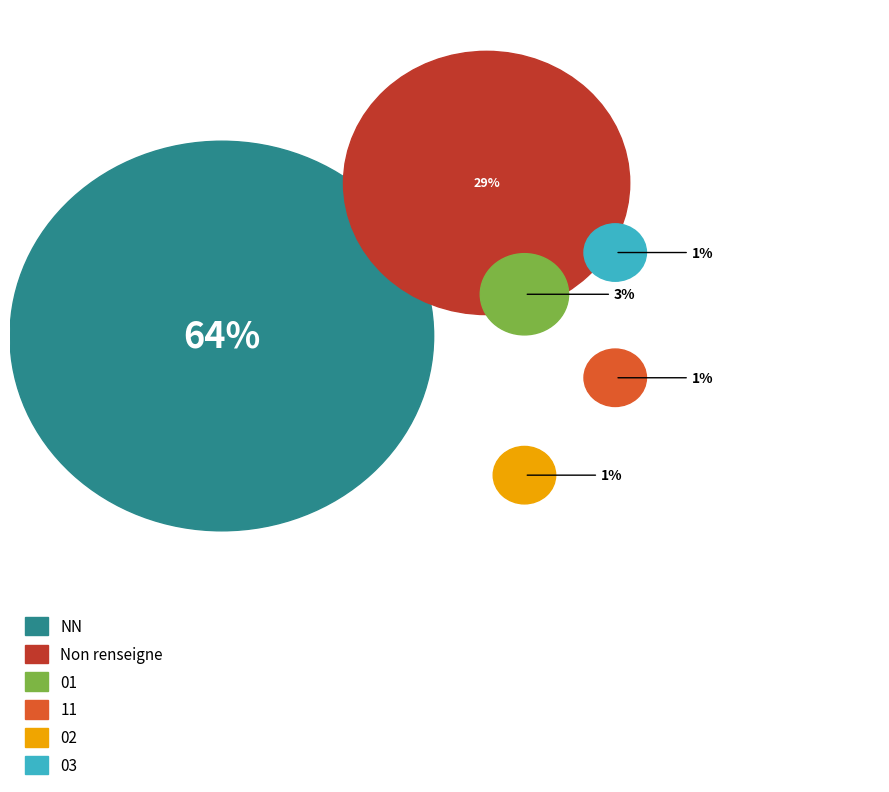

Which slice is the largest?

NN